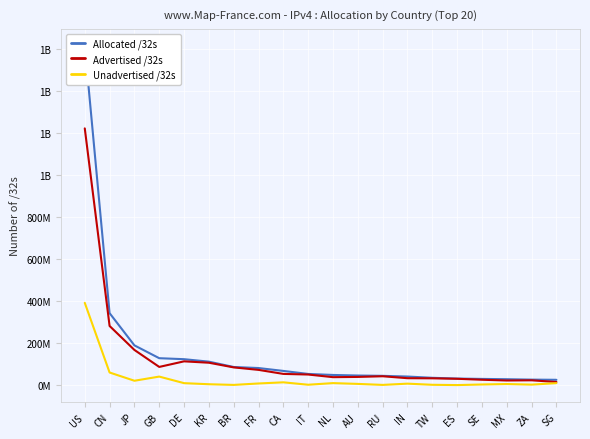

What is the spread (max minus min) of values at ES?

31024896